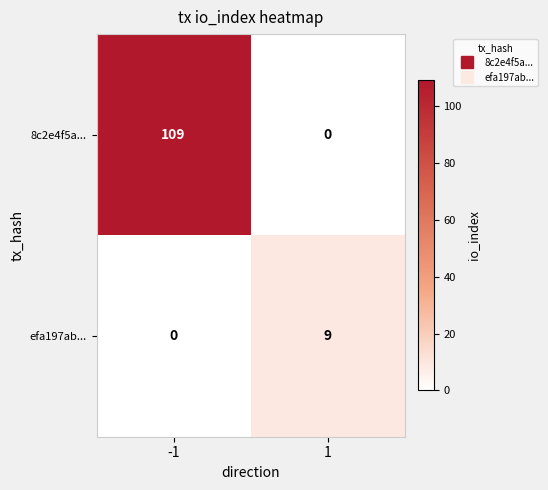

How many categories are shown in the chart?

2